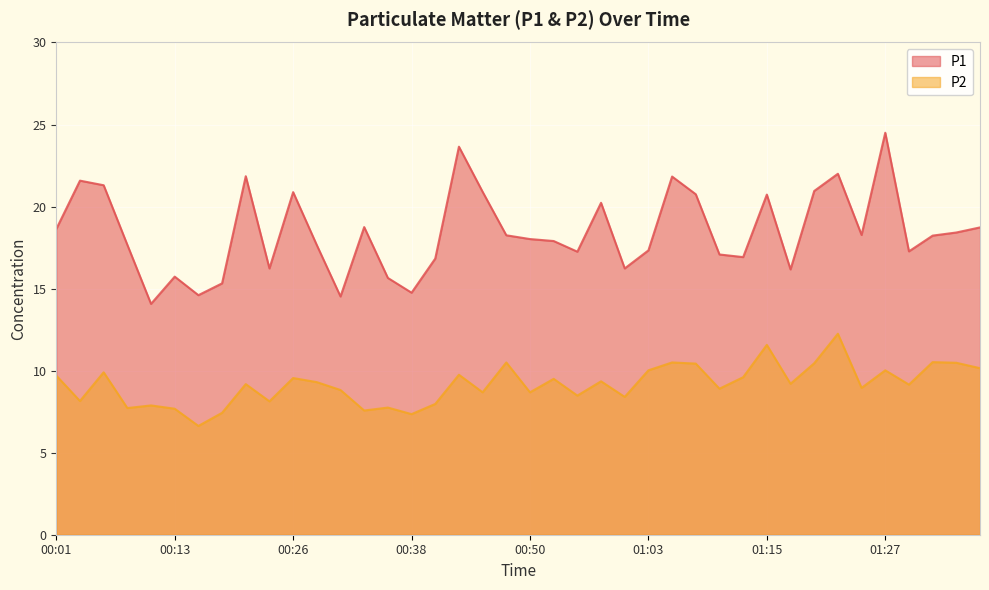

Where does the P2 series first go above 9?

00:01